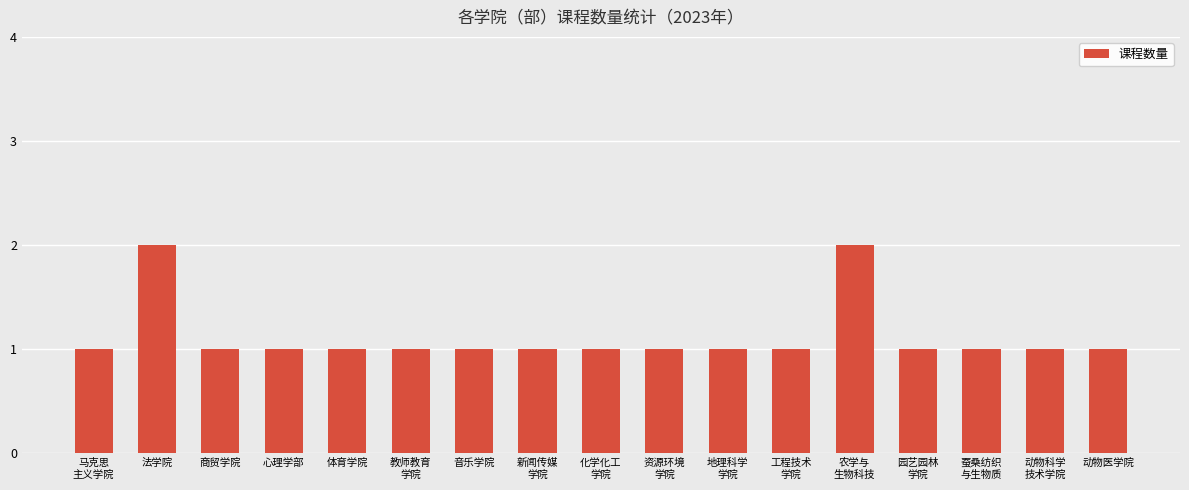

Count the number of data series in this chart.

1